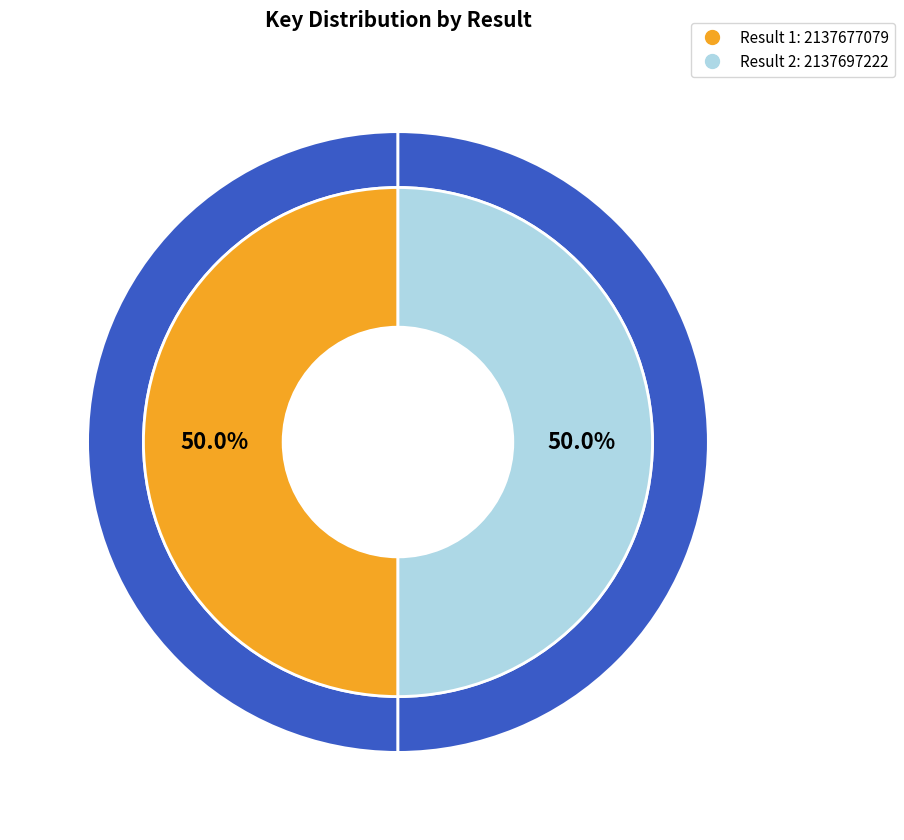

To the nearest percent, what is the combined percentage of Result 1 and Result 2?

100%